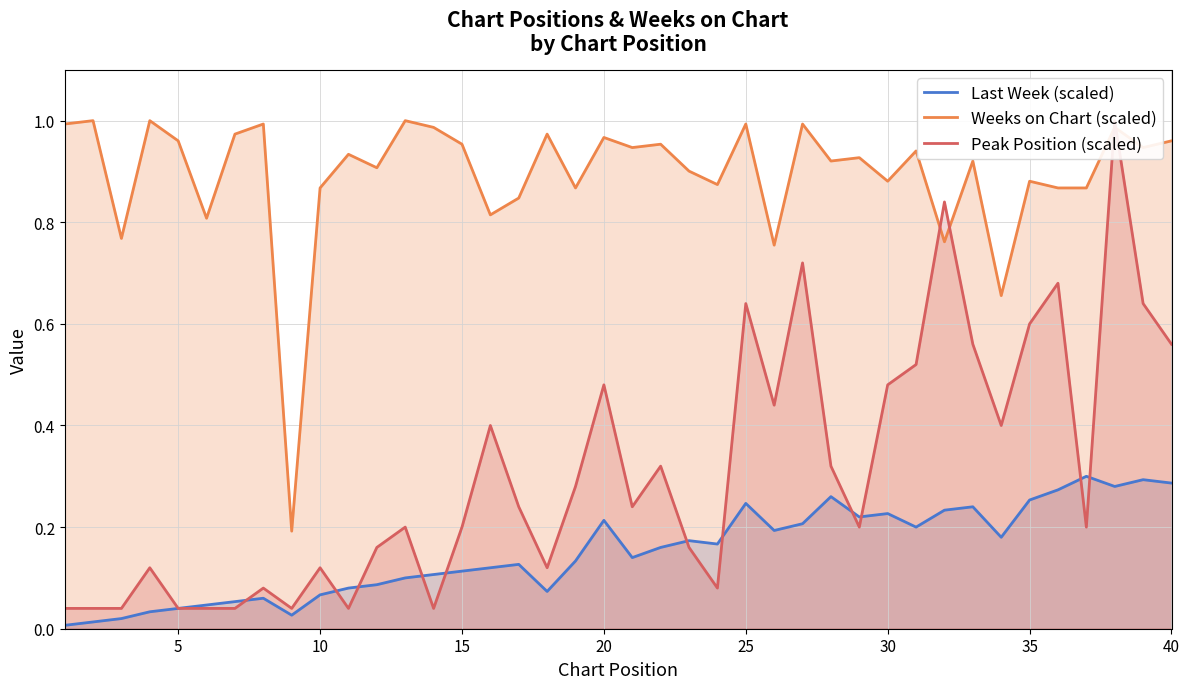

True or false: Weeks on Chart (scaled) and Last Week (scaled) cross at least once.

False